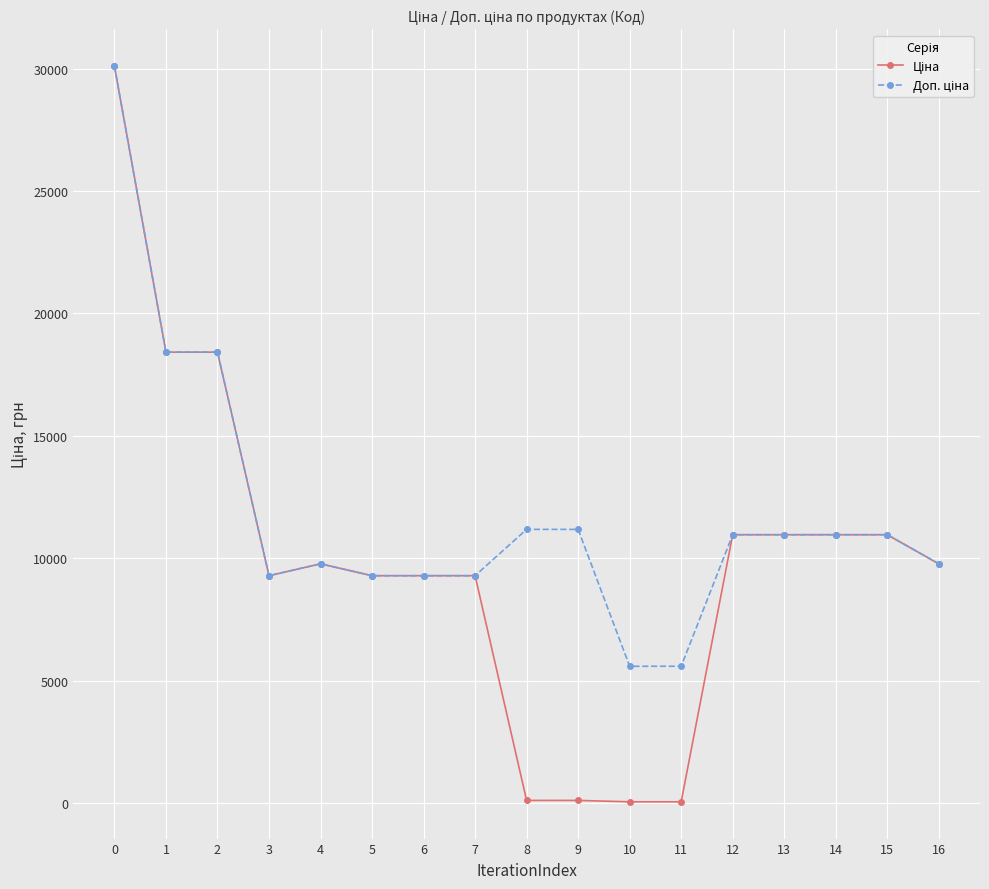

What is the total value across all series at 12?

21928.8